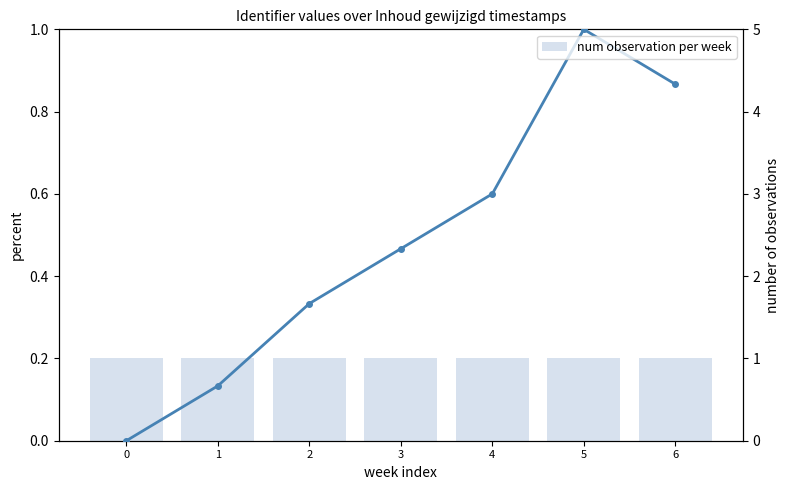

How many groups of bars are there?

7